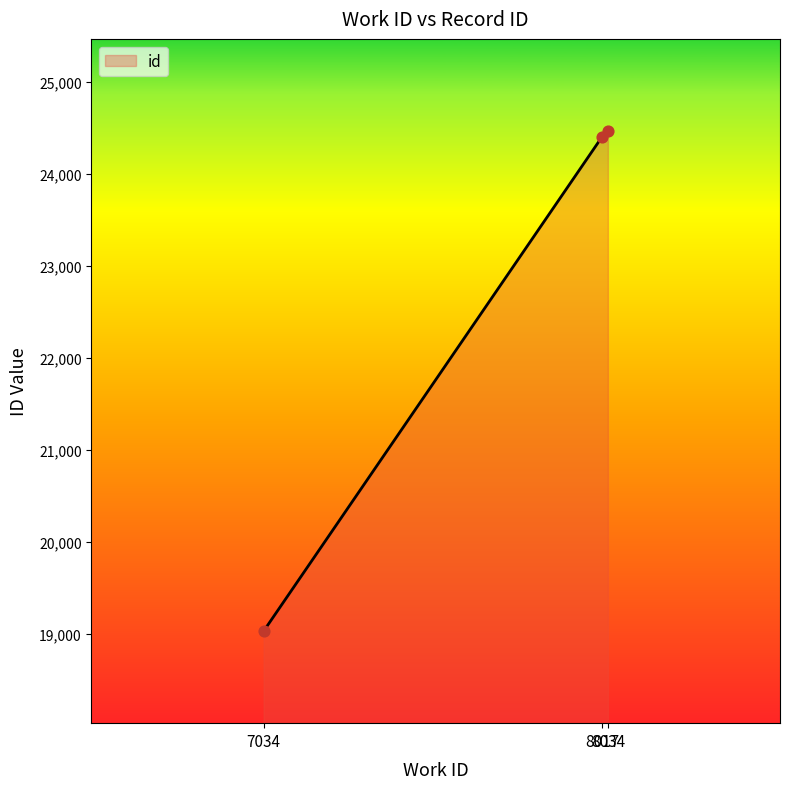

Approximately how many times larger is the value at 8034 compared to 8017?

1.0